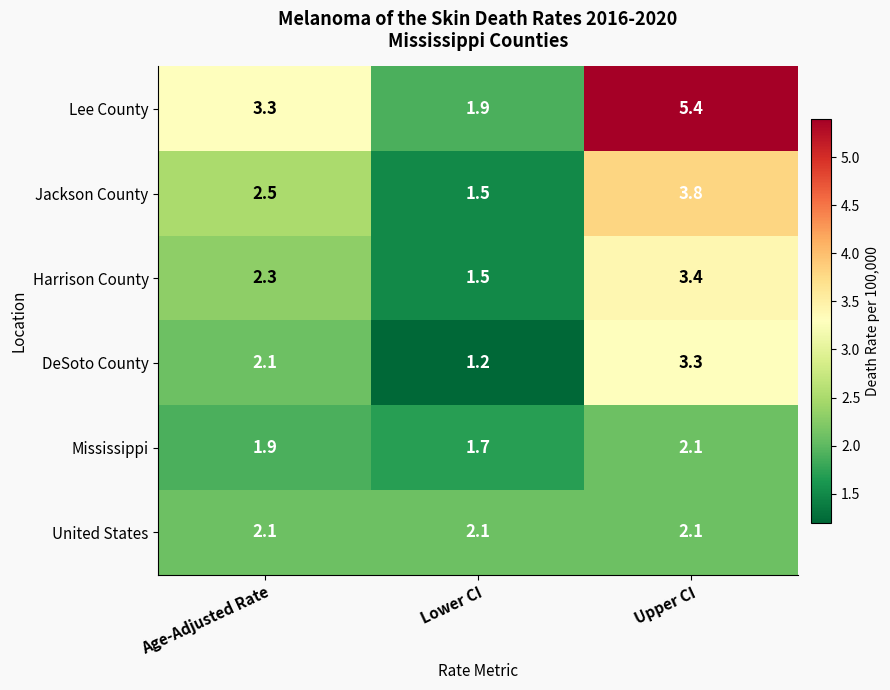

The value of United States at Lower CI is 0.8. True or false?

False